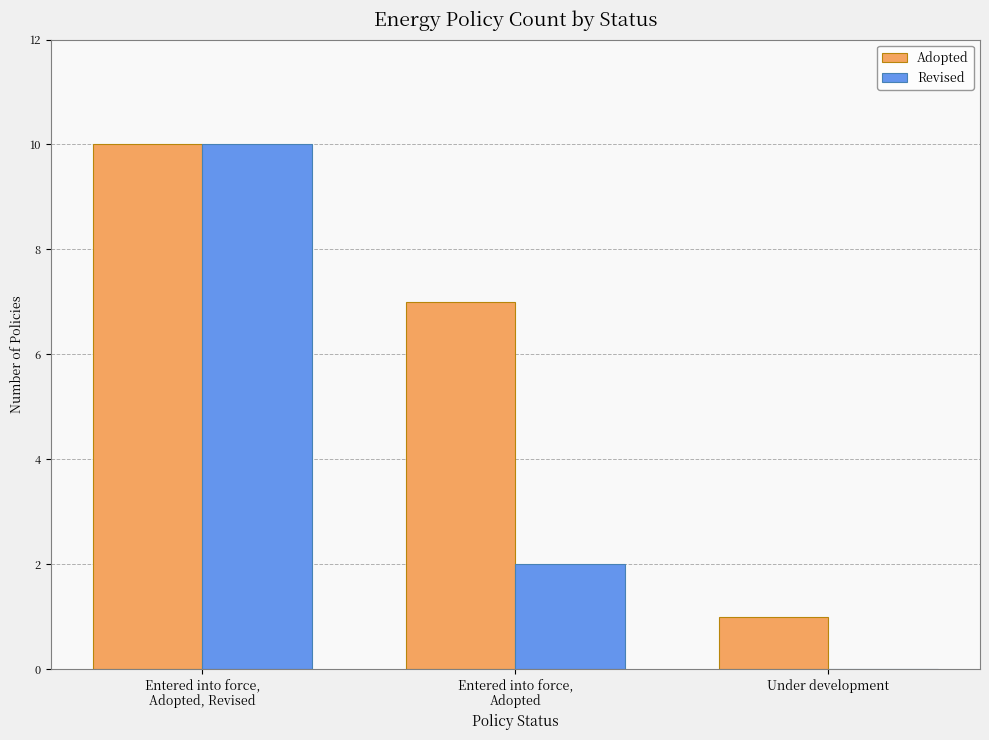

What is the highest value of the Revised series?

10